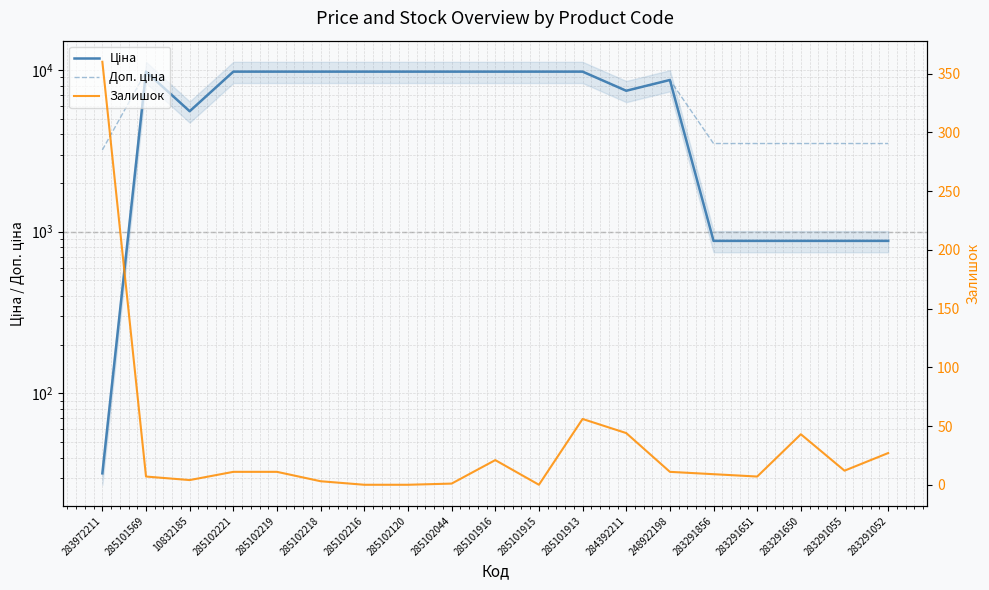

How many values in the Доп. ціна series exceed 9775?

10